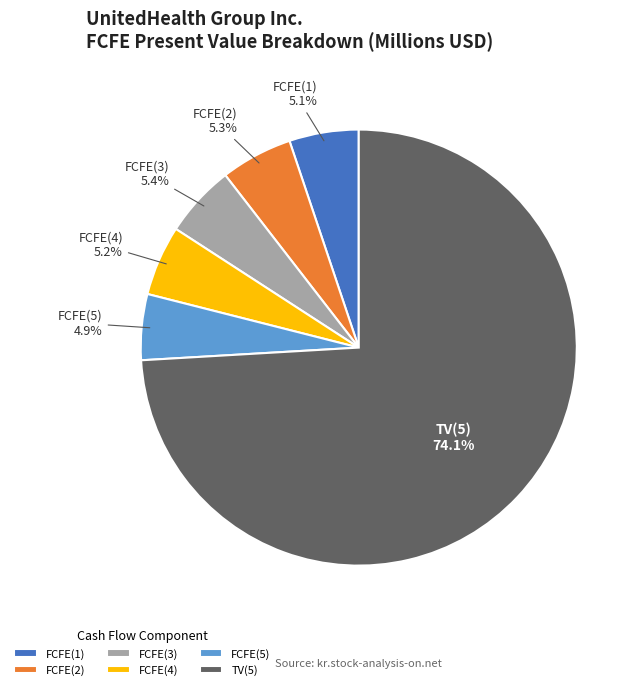

What is the ratio of the value at FCFE(2) to the value at FCFE(5)?

1.1